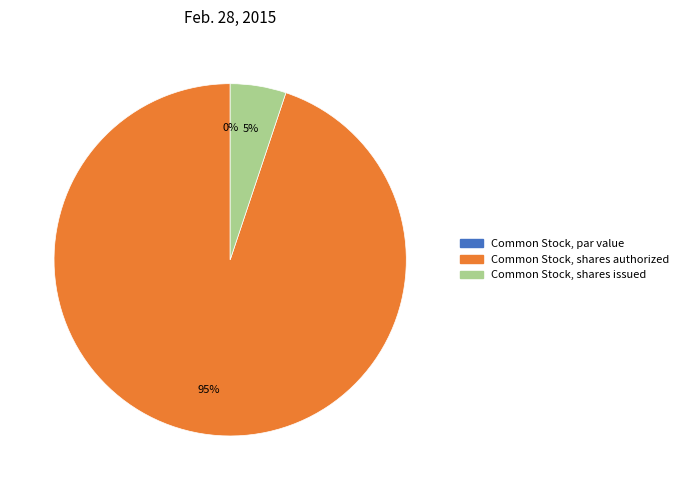

Is it true that Common Stock, shares issued is 1% of the pie?

False